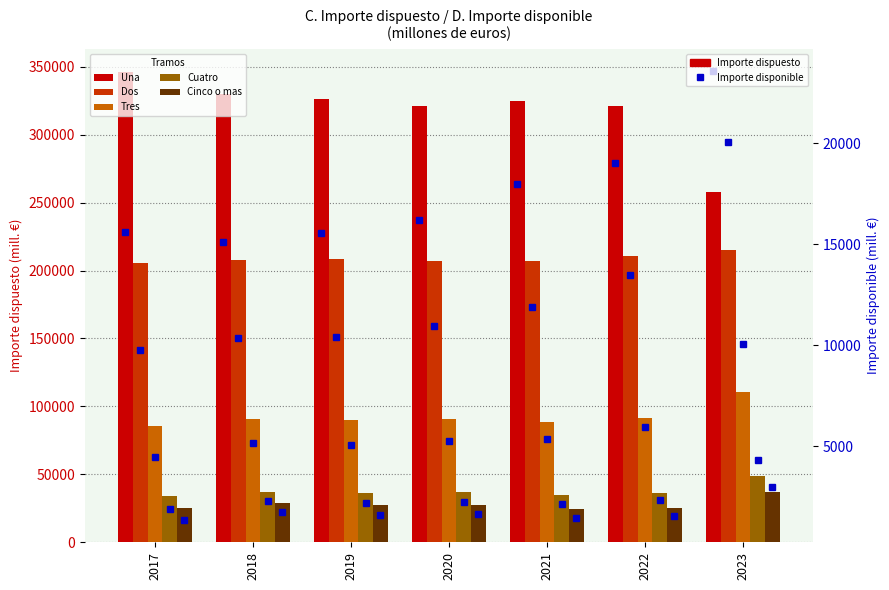

What are all the series names shown in the legend?

Una, Dos, Tres, Cuatro, Cinco o mas